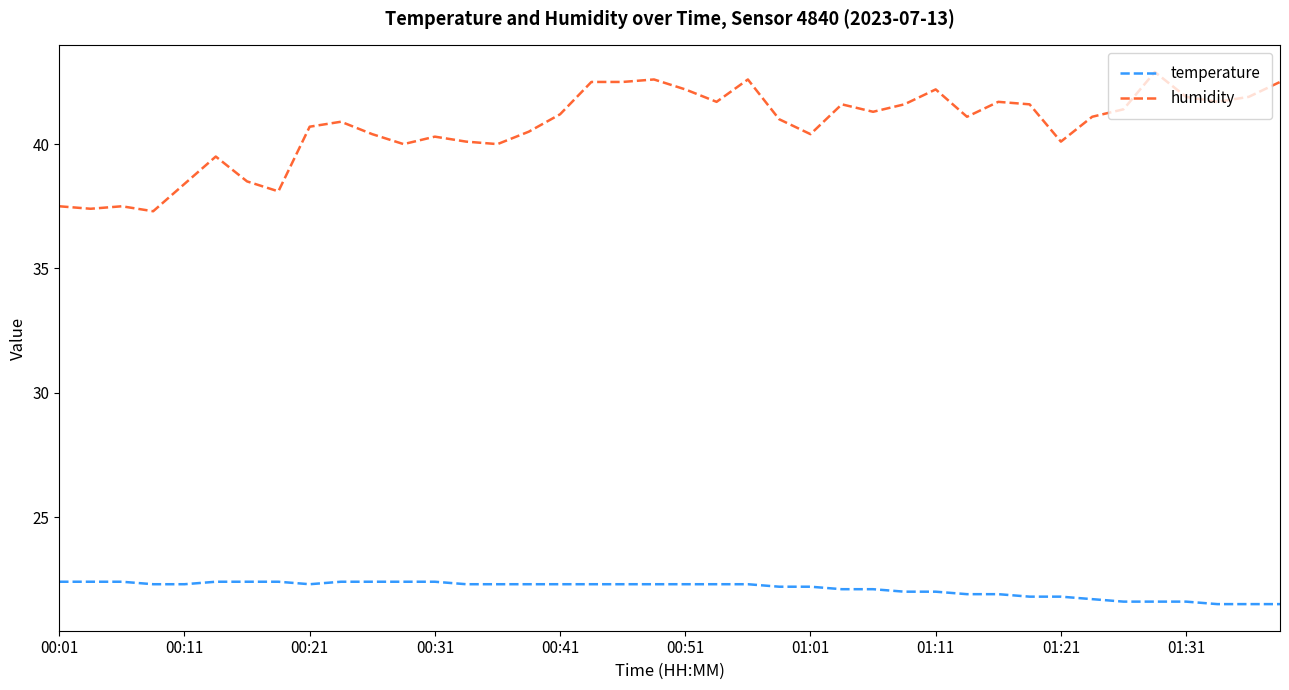

List the series in order of their peak value, lowest first.

temperature, humidity